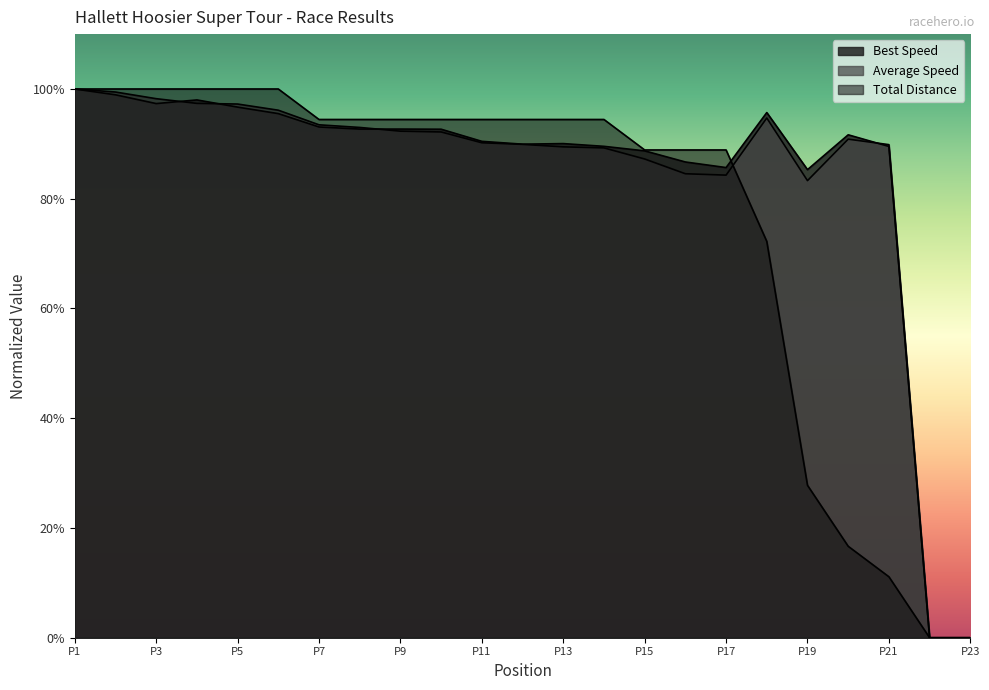

Count the number of data series in this chart.

3